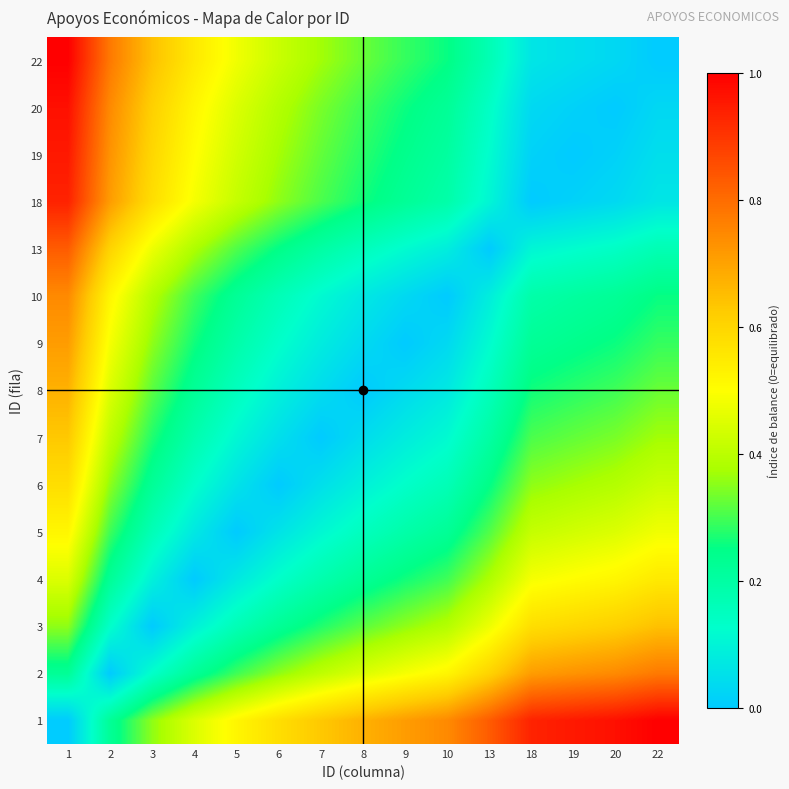

What is the difference between the highest and lowest values at 13?

0.8